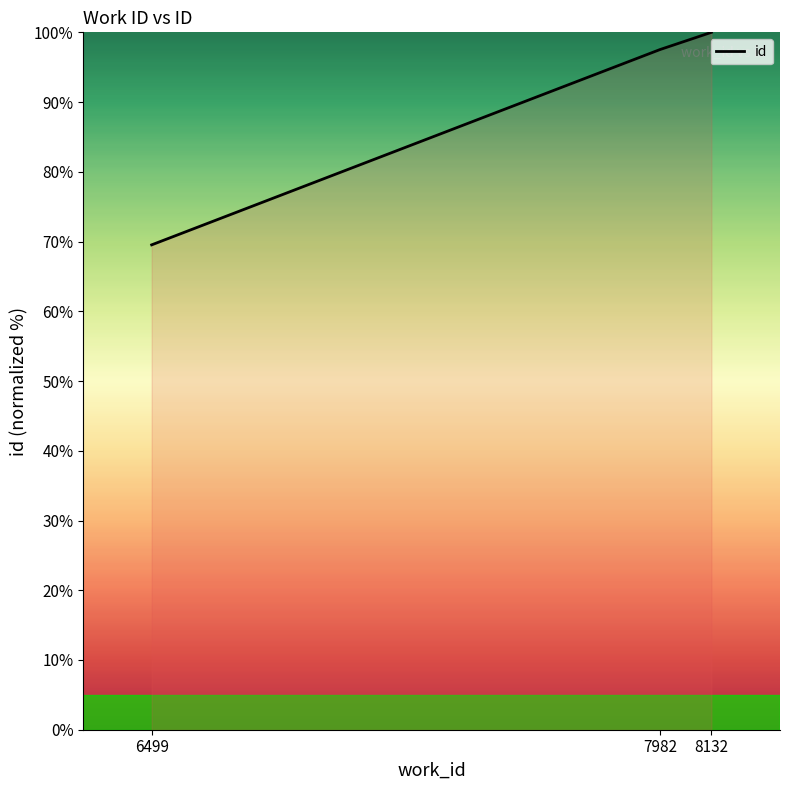

What is the sum of the values at 8132 and 6499?

169.5